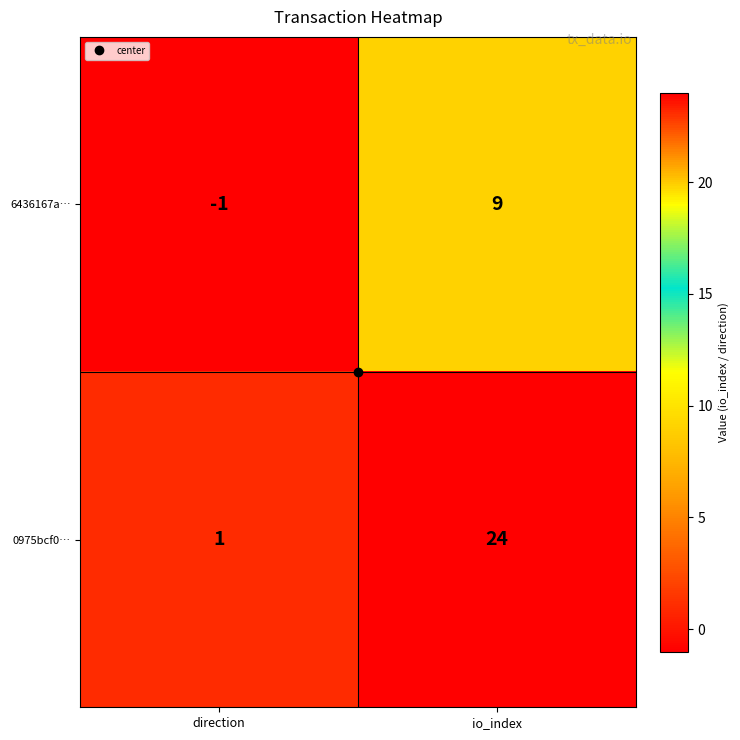

At which category does the chart reach its minimum across all series?

direction